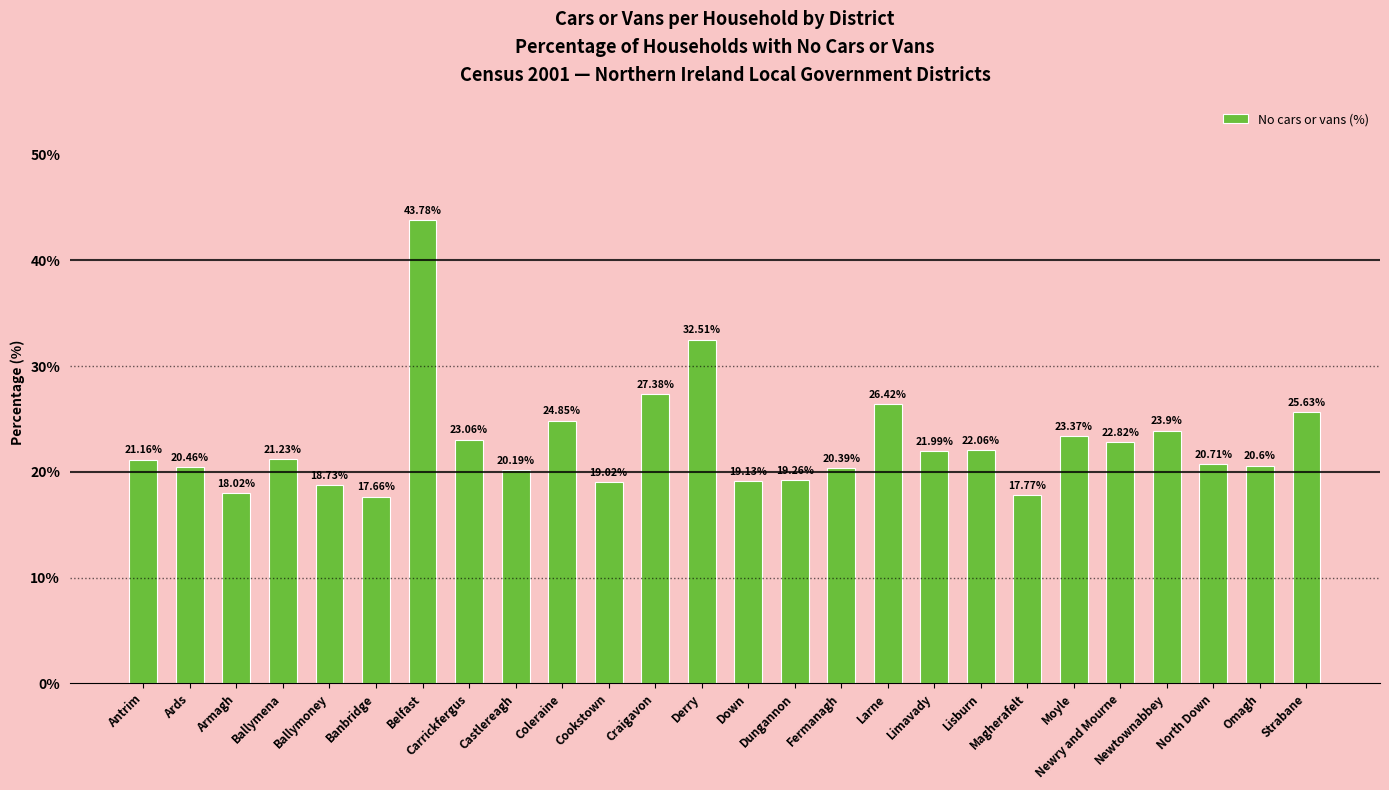

What is the ratio of the value at Carrickfergus to the value at Newtownabbey?

1.0